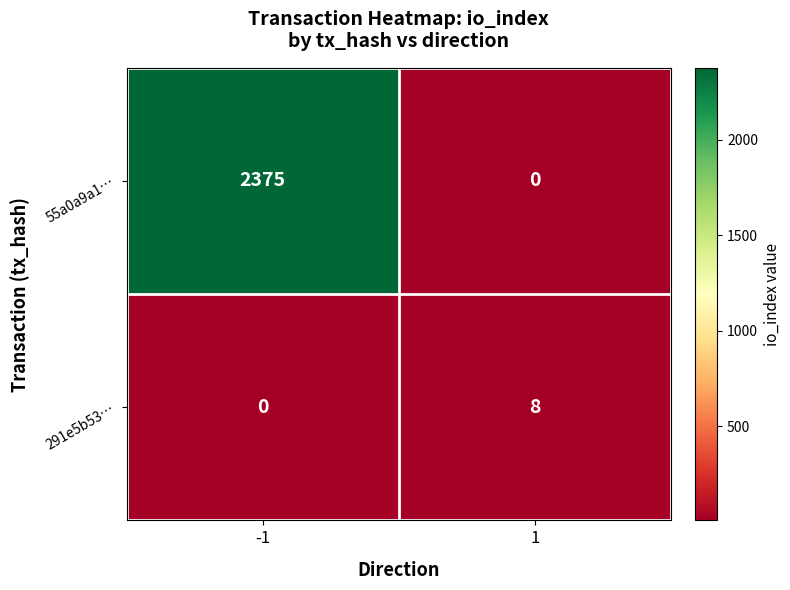

Which series has the largest range (max minus min)?

55a0a9a1…